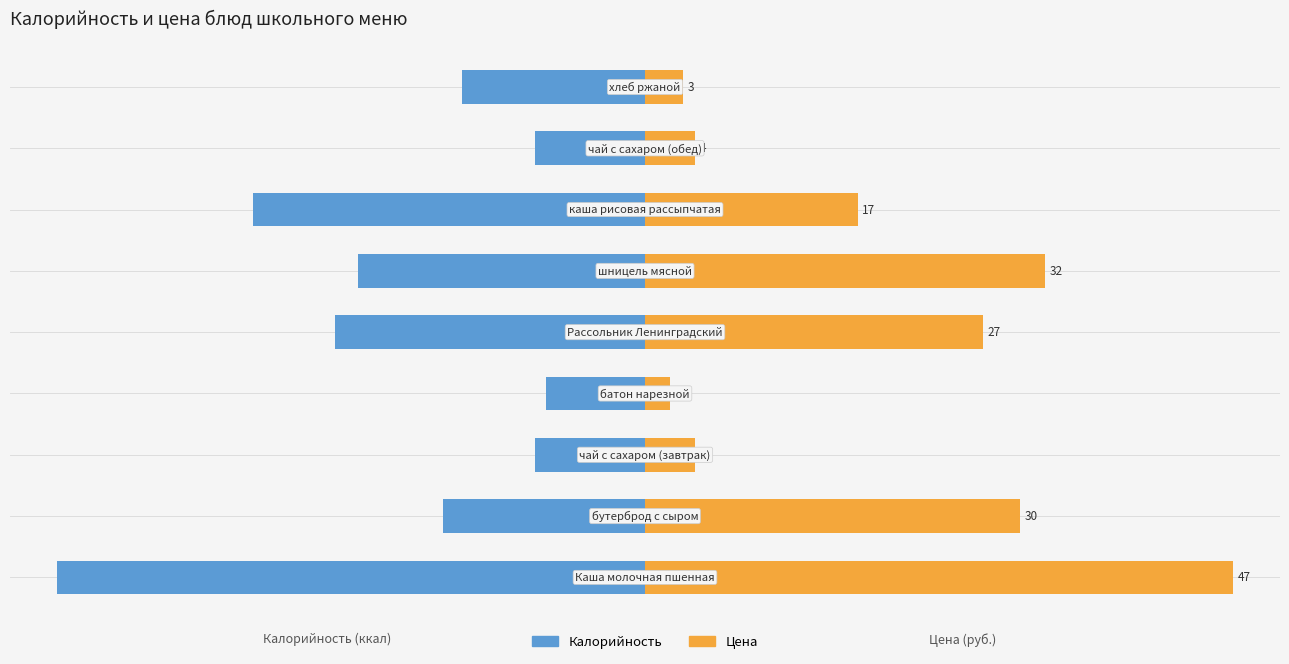

What is the total value across all series at 5?

48.0